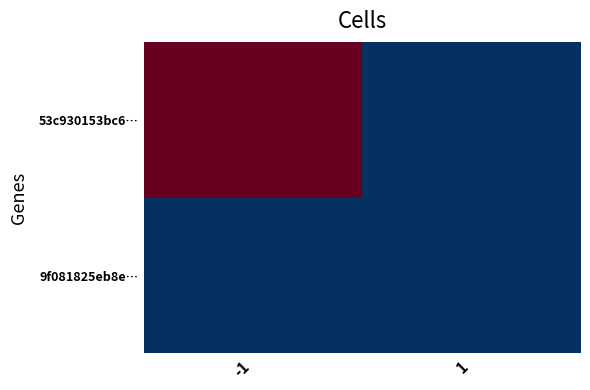

Reading left to right, what are all the values shown in this chart?

53c930153bc6…: -1=4949	1=0
9f081825eb8e…: -1=0	1=0